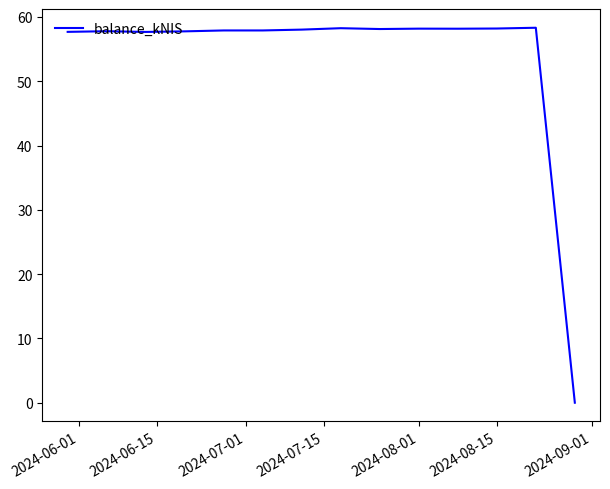

What is the maximum value shown in the chart?

58.3